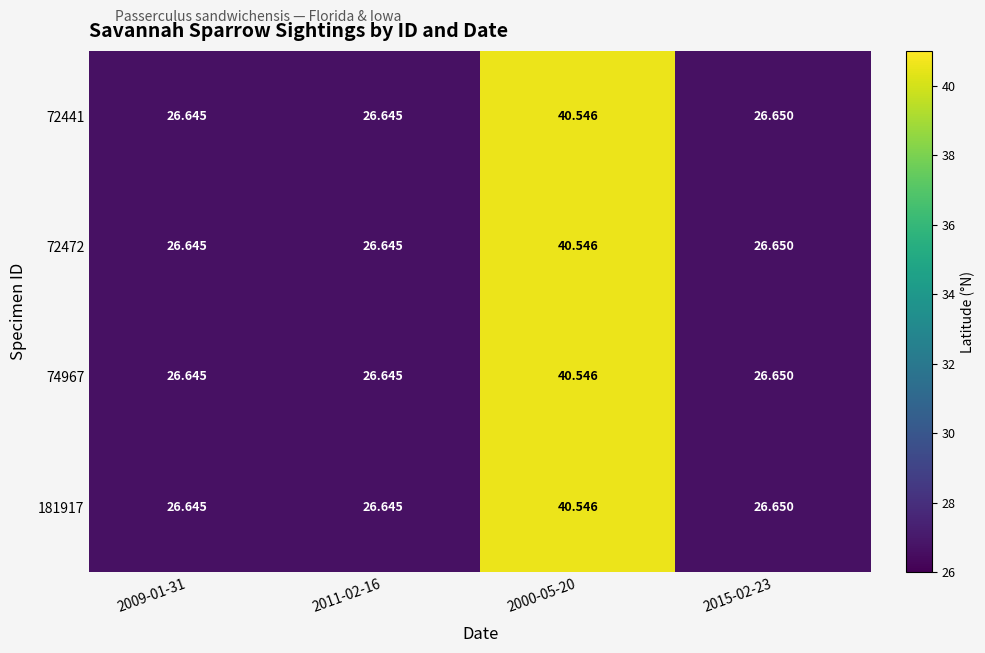

Which series has the largest total across all categories?

72441